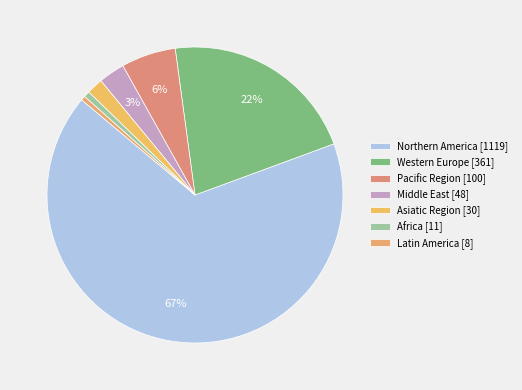

How many segments does this pie chart have?

7